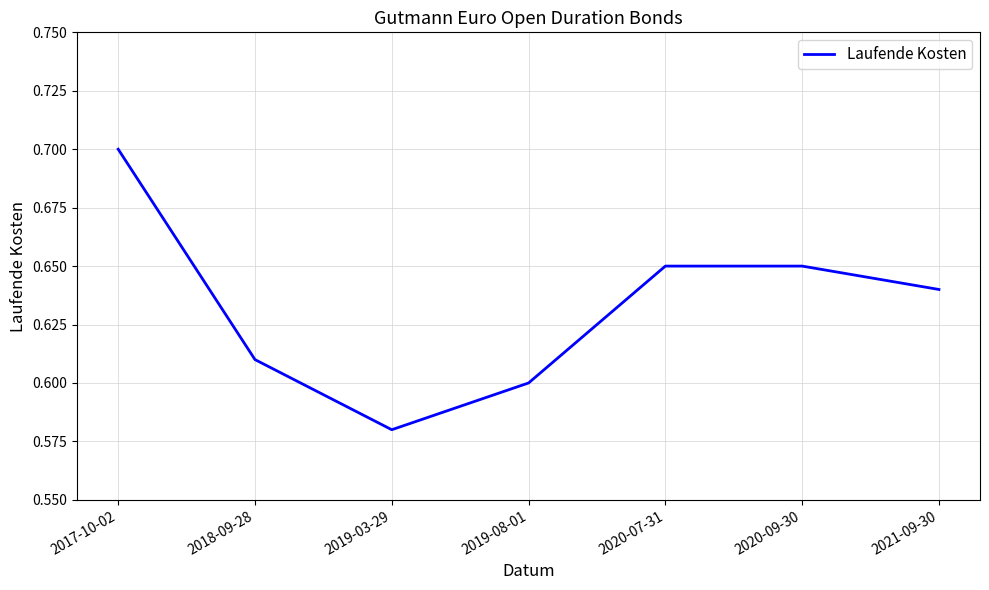

The value at 2018-09-28 is 0.6. True or false?

True